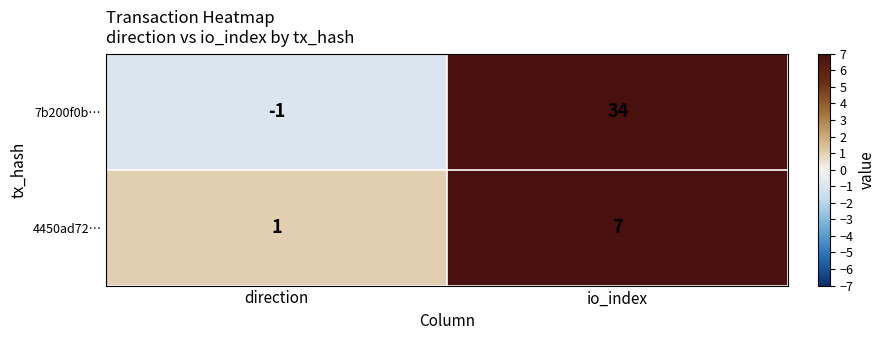

Which series has the largest range (max minus min)?

7b200f0b…